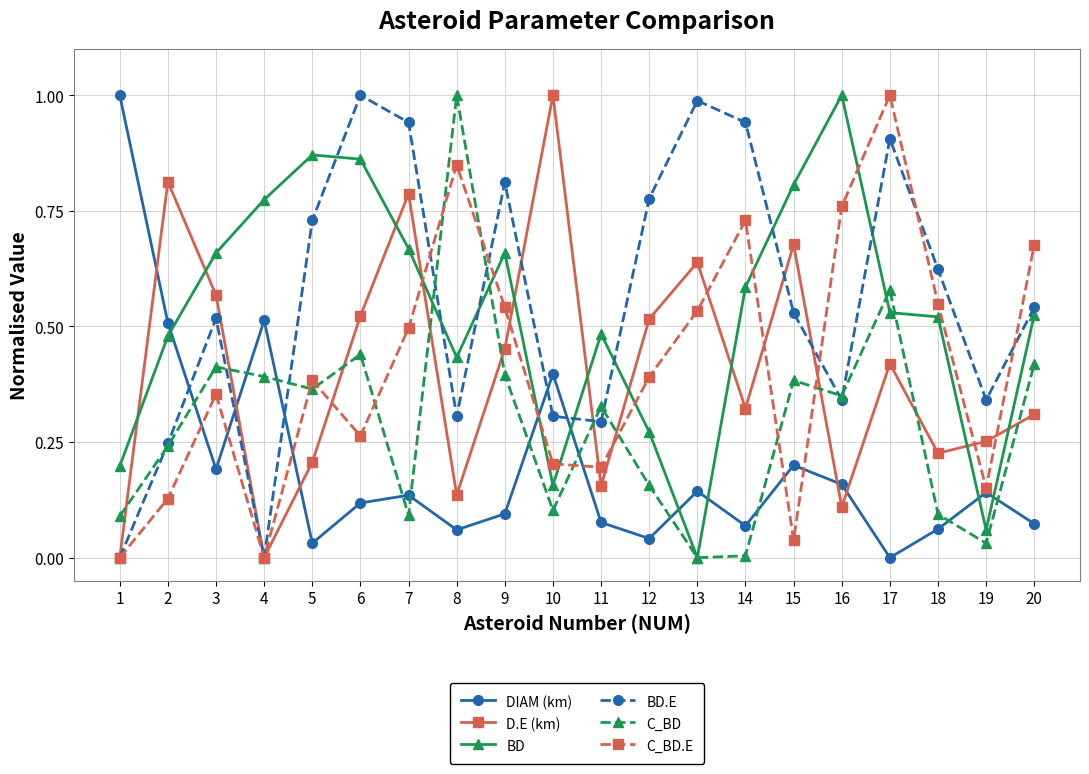

Where do BD and D.E (km) first cross each other?

1 and 2